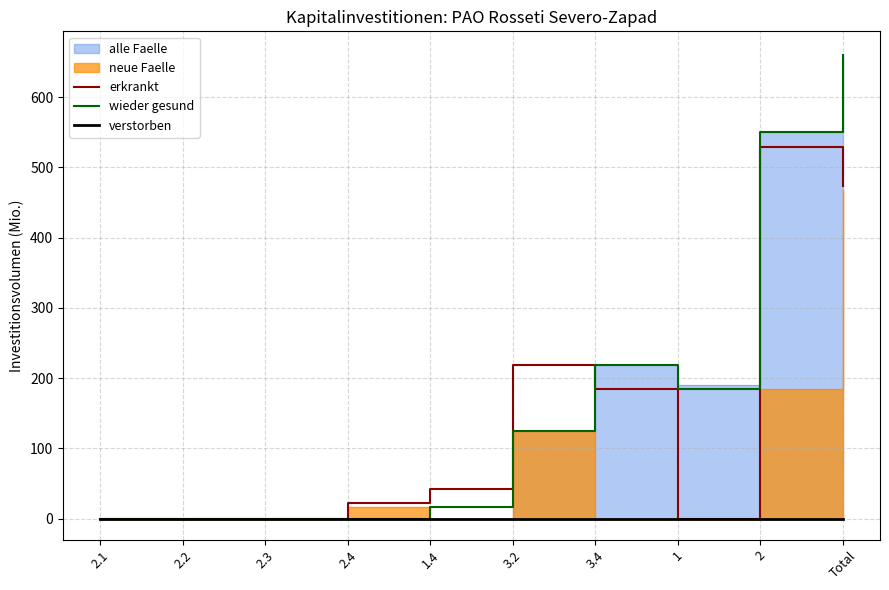

Where is the first local maximum for erkrankt?

3.2